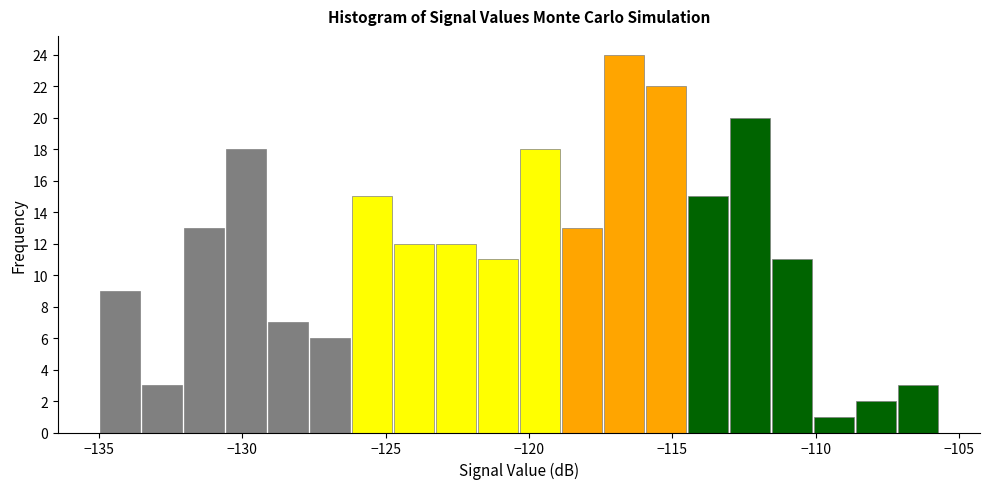

Read against the x-axis, roughly where is the centre of the tallest bar?

-116.5